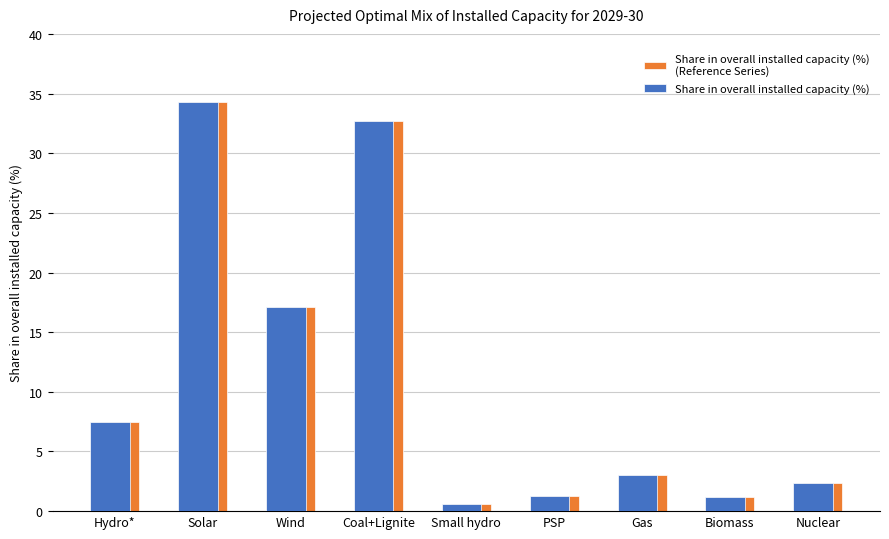

At which category does the chart reach its minimum across all series?

Small hydro